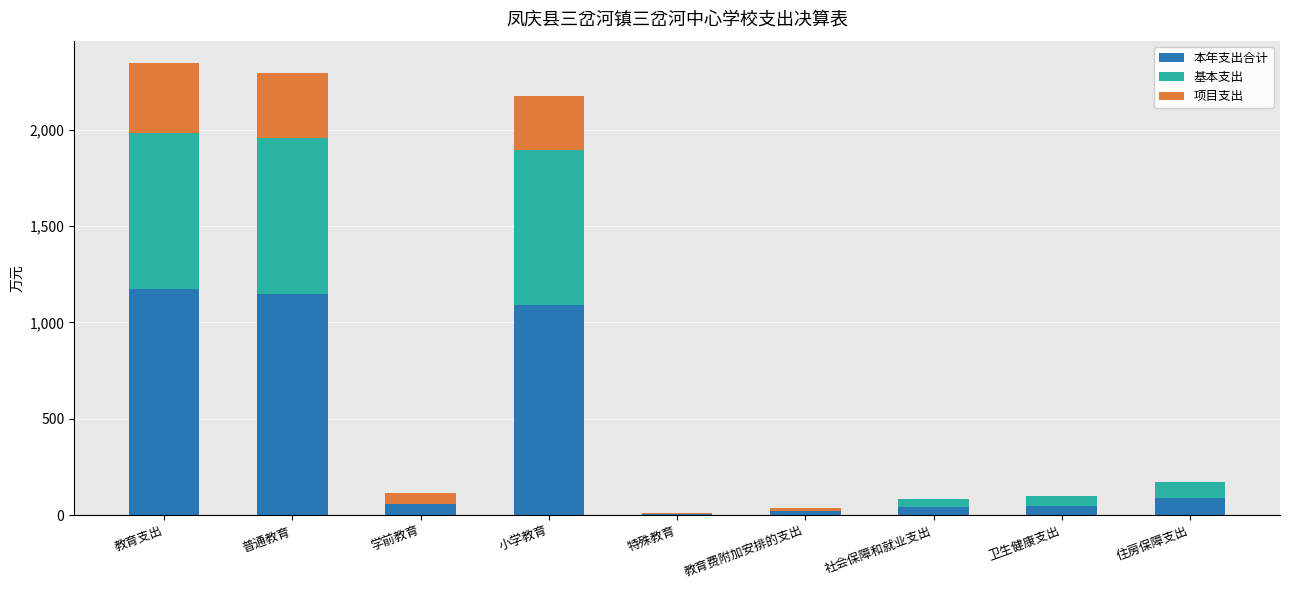

What is the total value across all series at 住房保障支出?

175.2